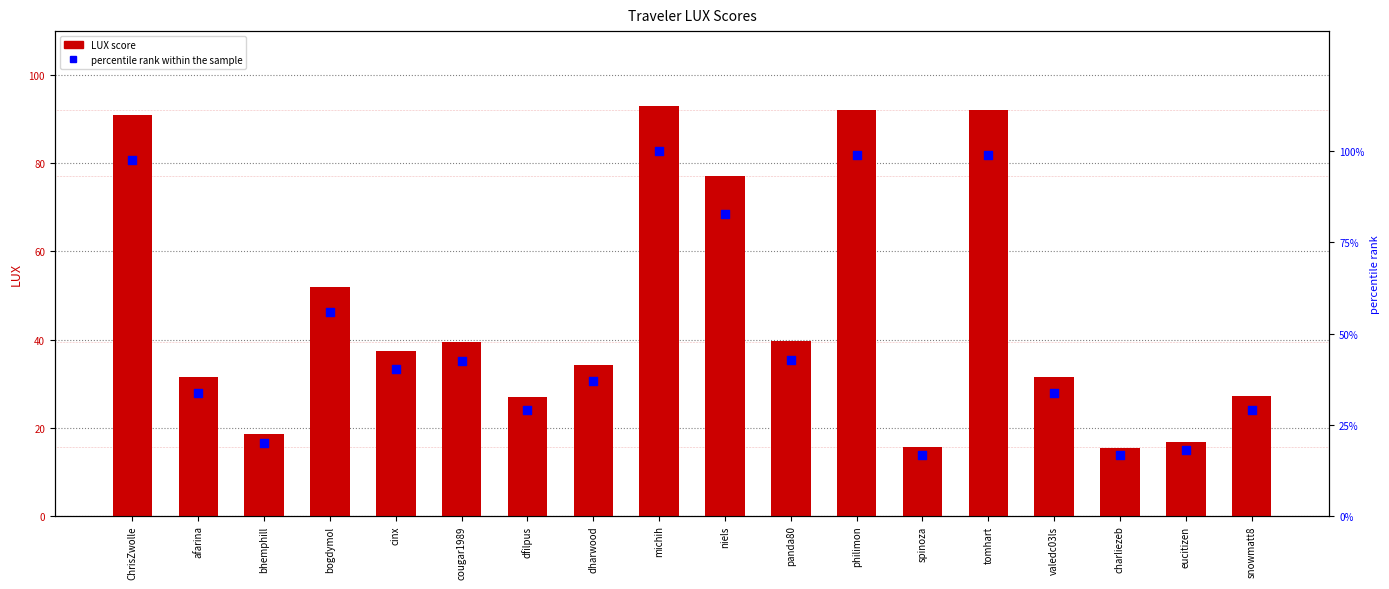

Is the value of LUX score at cinx greater than the value of percentile rank within the sample at ChrisZwolle?

No